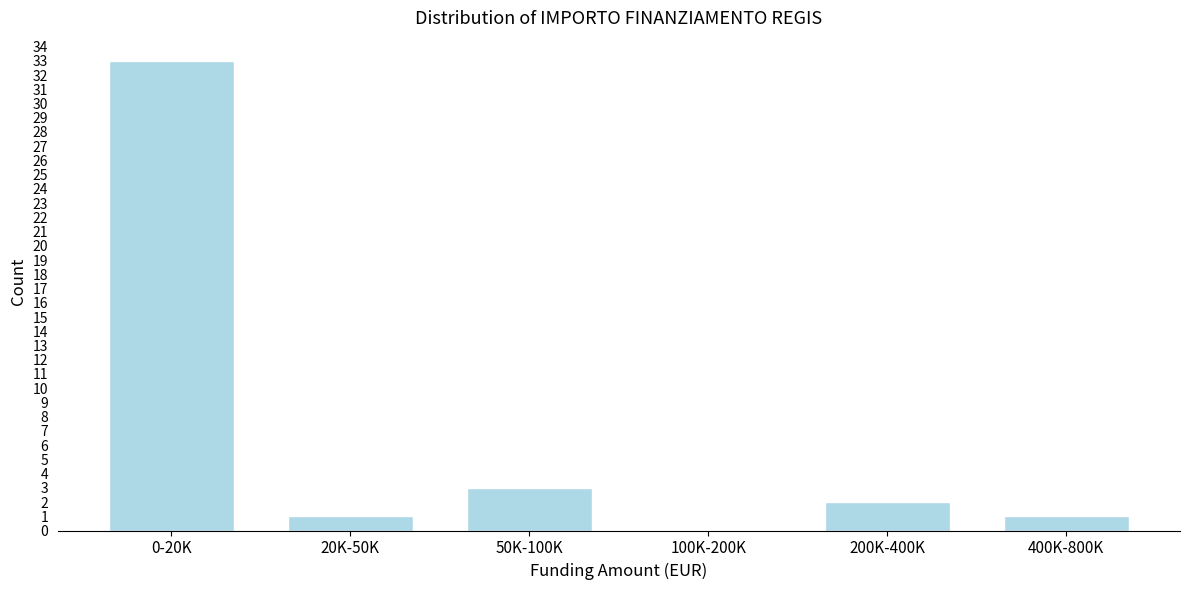

Reading left to right, list all the values displayed in this chart.

0-20K=33	20K-50K=1	50K-100K=3	100K-200K=0	200K-400K=2	400K-800K=1